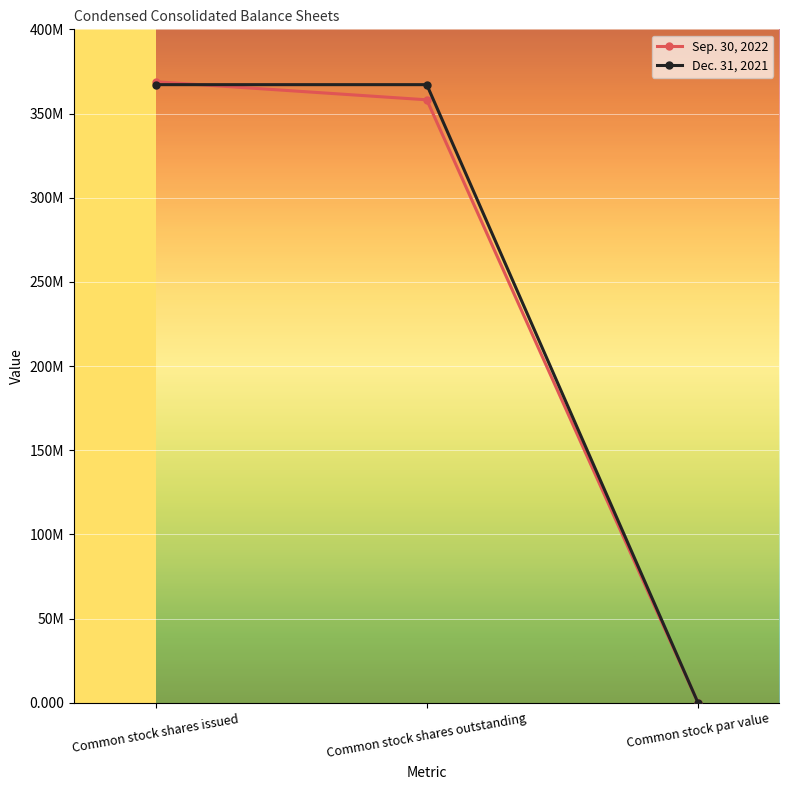

At Common stock shares outstanding, list the series in order from largest to smallest.

Dec. 31, 2021, Sep. 30, 2022